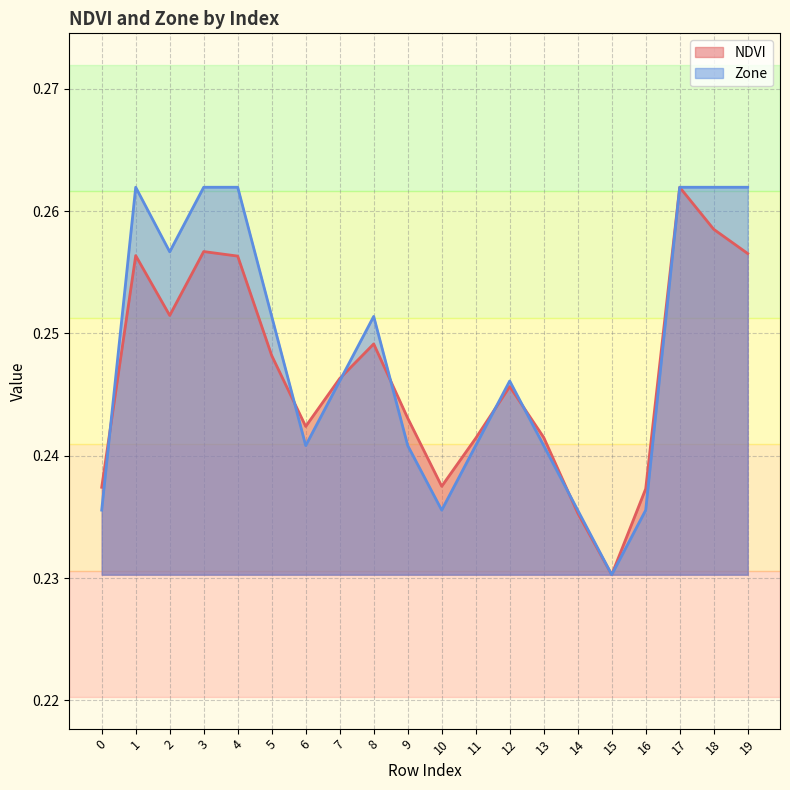

Reading left to right, extract all data points from this chart.

NDVI: 0.2	0.3	0.3	0.3	0.3	0.2	0.2	0.2	0.2	0.2	0.2	0.2	0.2	0.2	0.2	0.2	0.2	0.3	0.3	0.3
Zone: 0.2	0.3	0.3	0.3	0.3	0.3	0.2	0.2	0.3	0.2	0.2	0.2	0.2	0.2	0.2	0.2	0.2	0.3	0.3	0.3